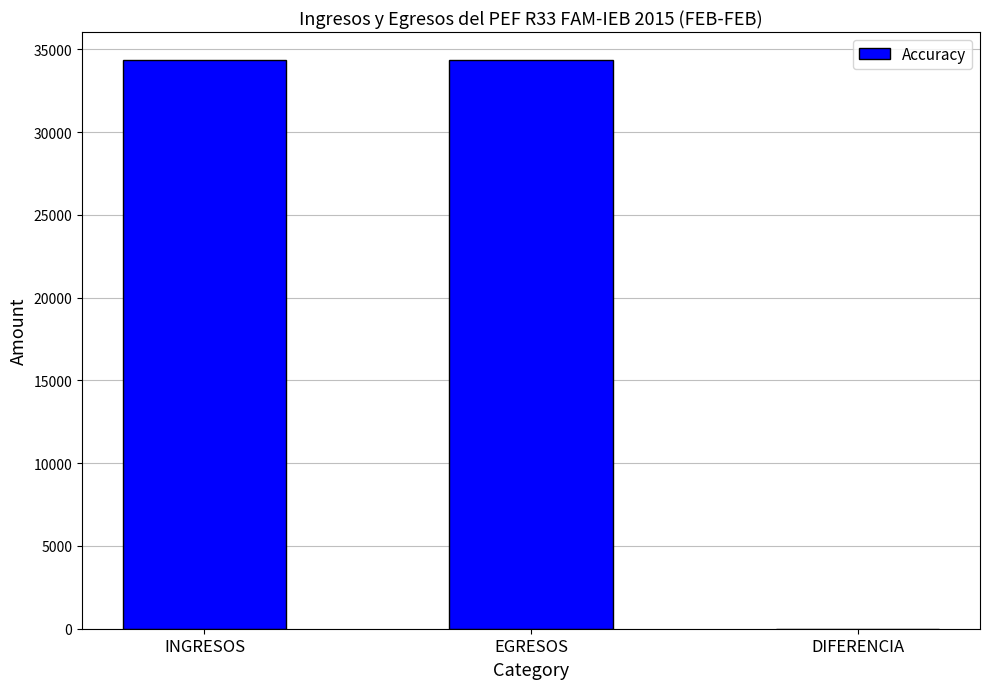

What is the maximum value shown in the chart?

34334.0